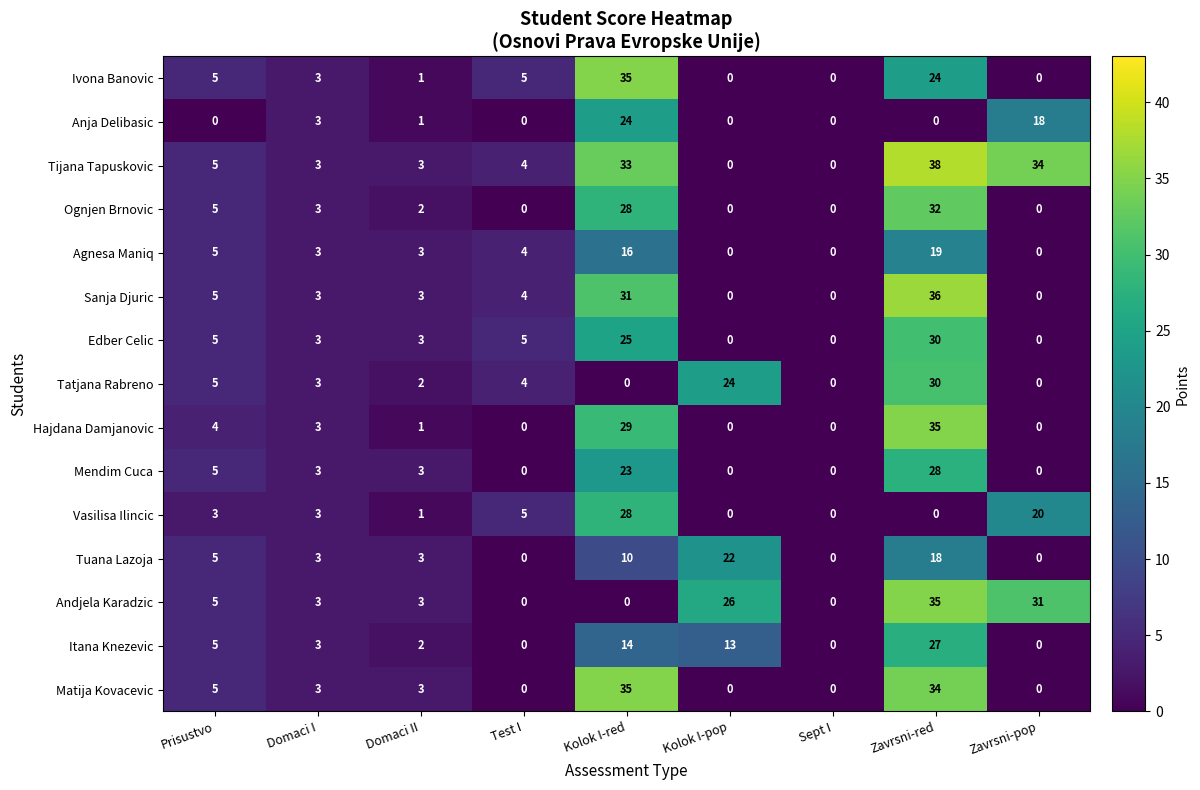

What is the difference between the highest and lowest values at Domaci II?

2